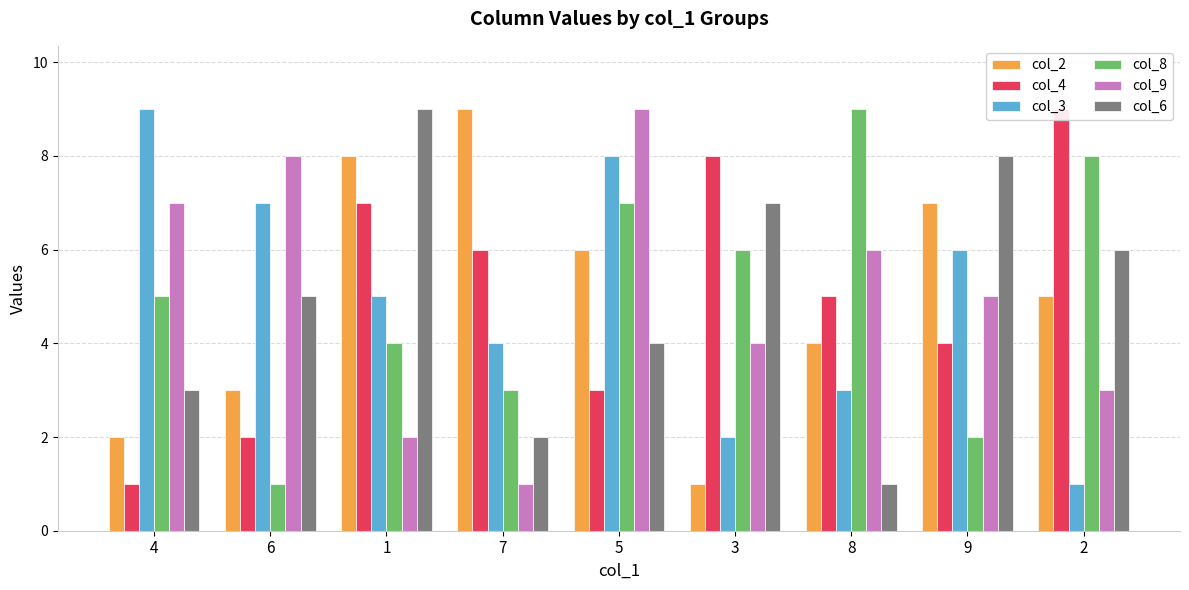

What is the difference between the maximum and minimum values in the col_6 series?

8